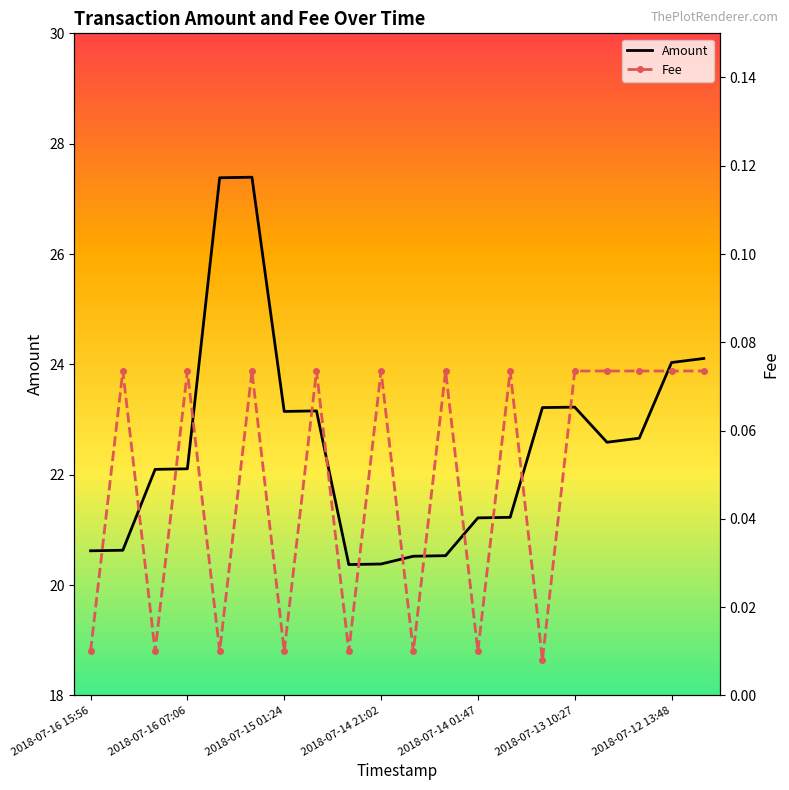

What is the lowest value of the Amount series?

20.4